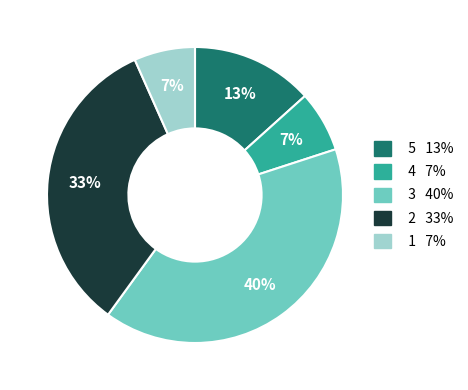

Is there any slice that represents more than half of the pie?

No